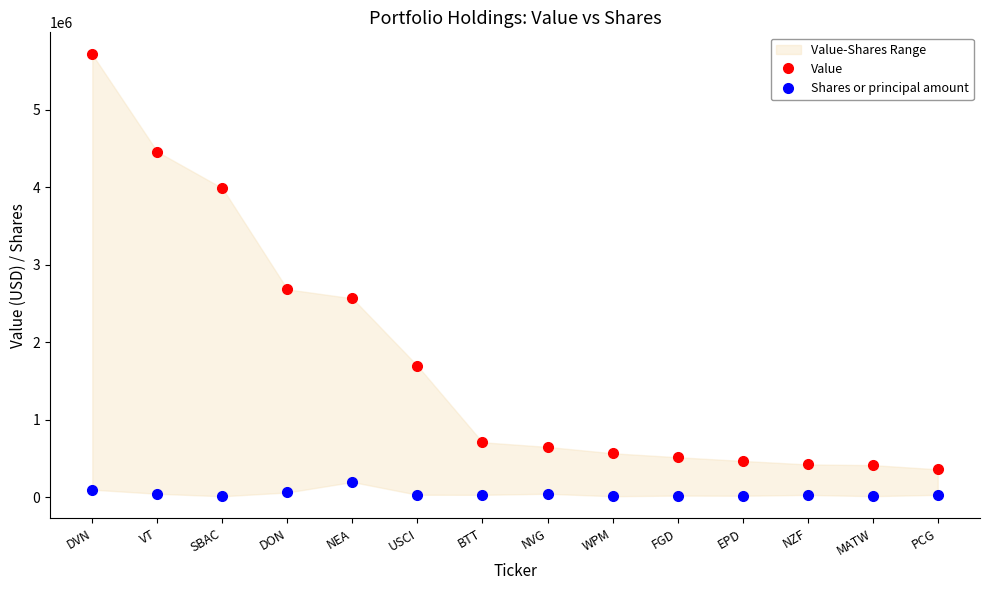

At which category does the chart reach its minimum across all series?

SBAC